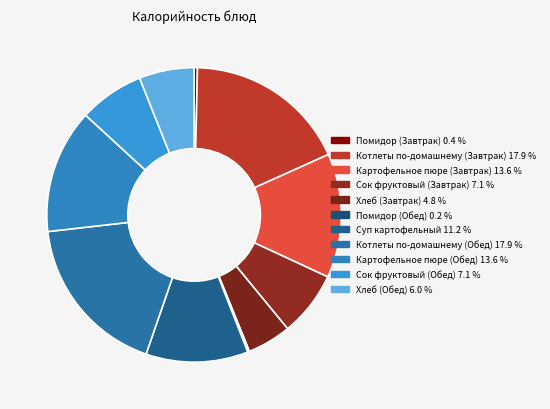

Which slice is the smallest?

Помидор (Обед)